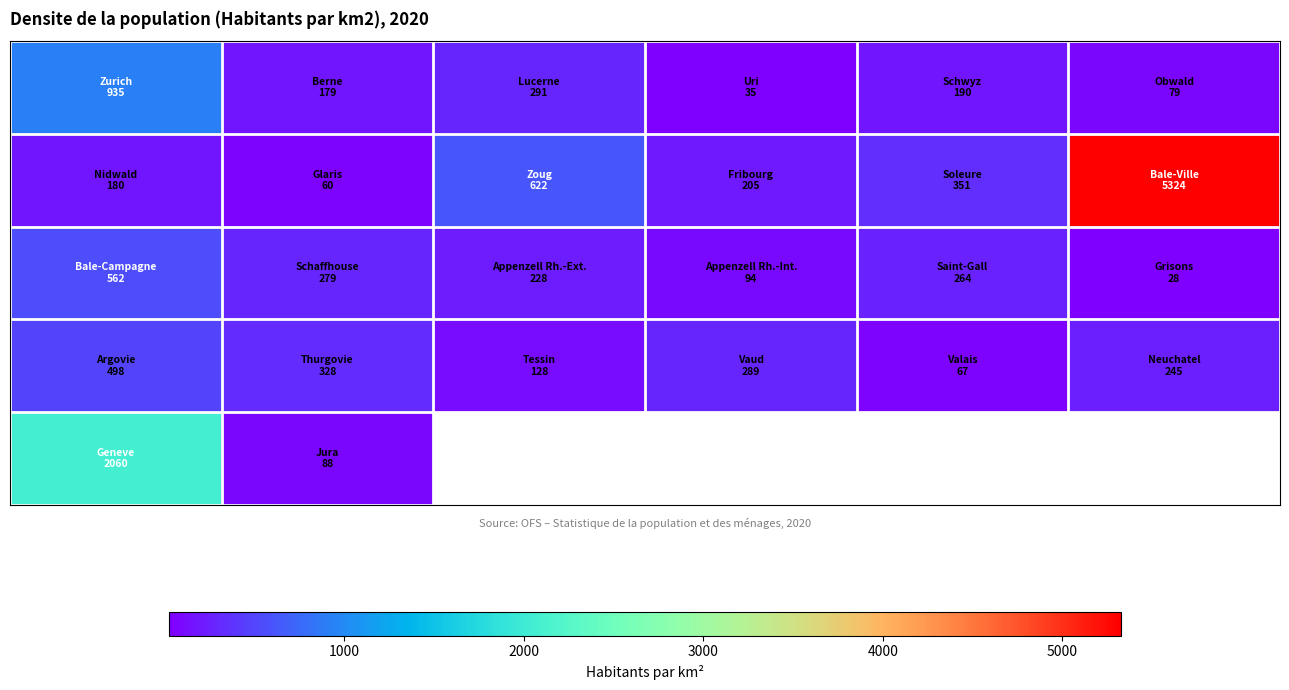

Between 4000 and 1000, which is larger?

4000